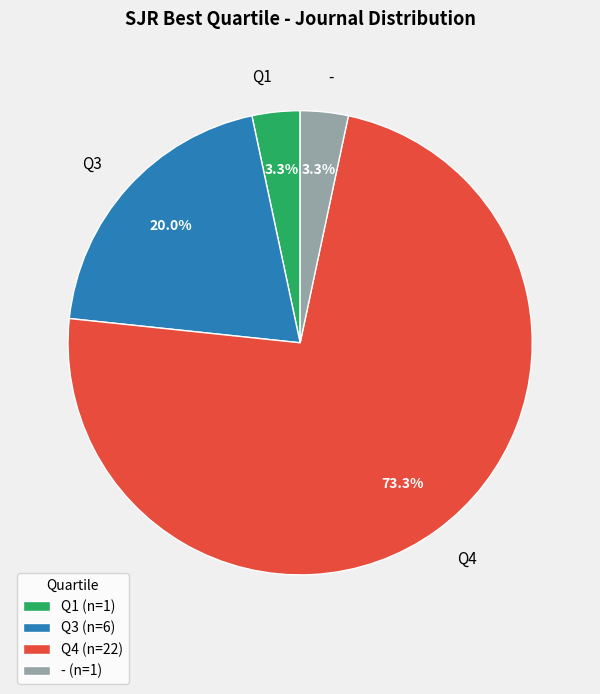

What is the ratio of the value at - to the value at Q3?

0.2